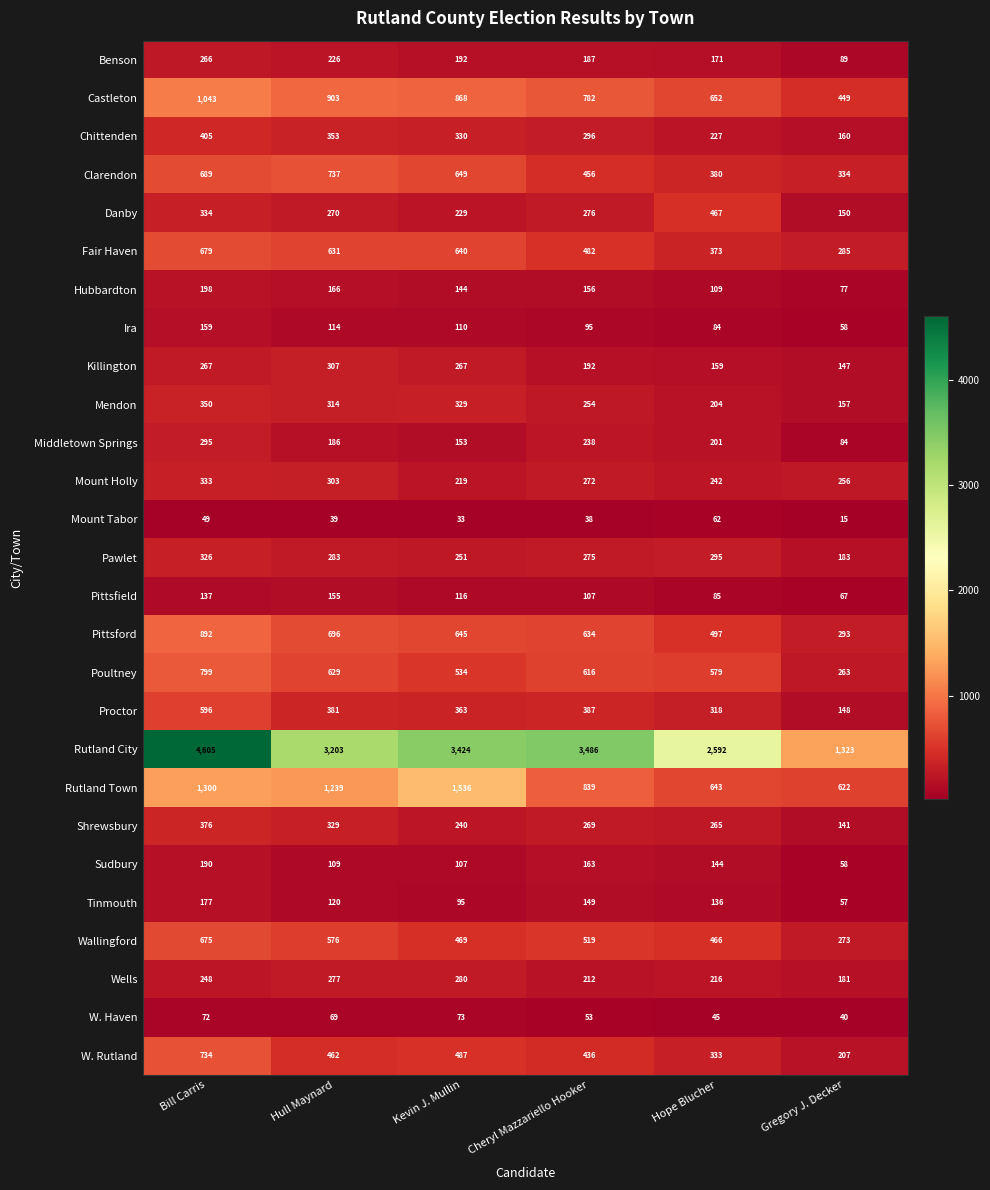

What is the total value across all series at Bill Carris?

16194